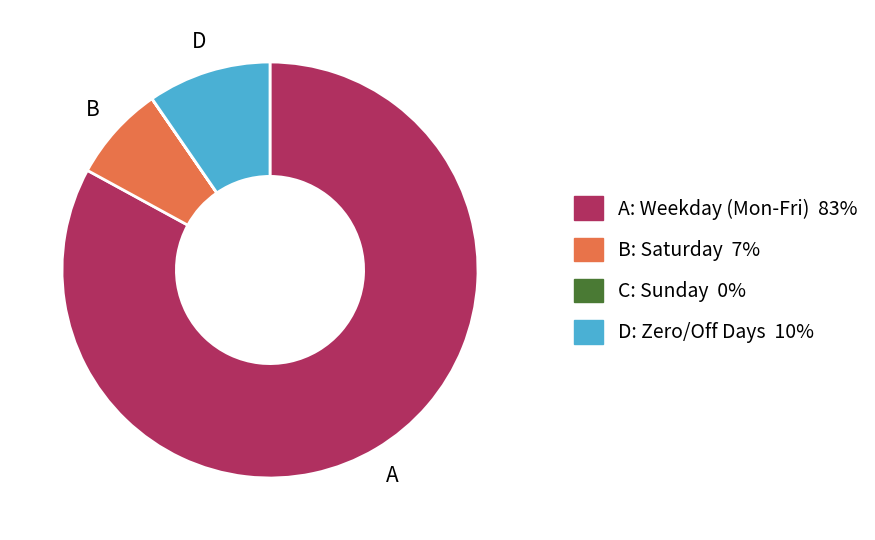

Does any single category account for the majority?

Yes